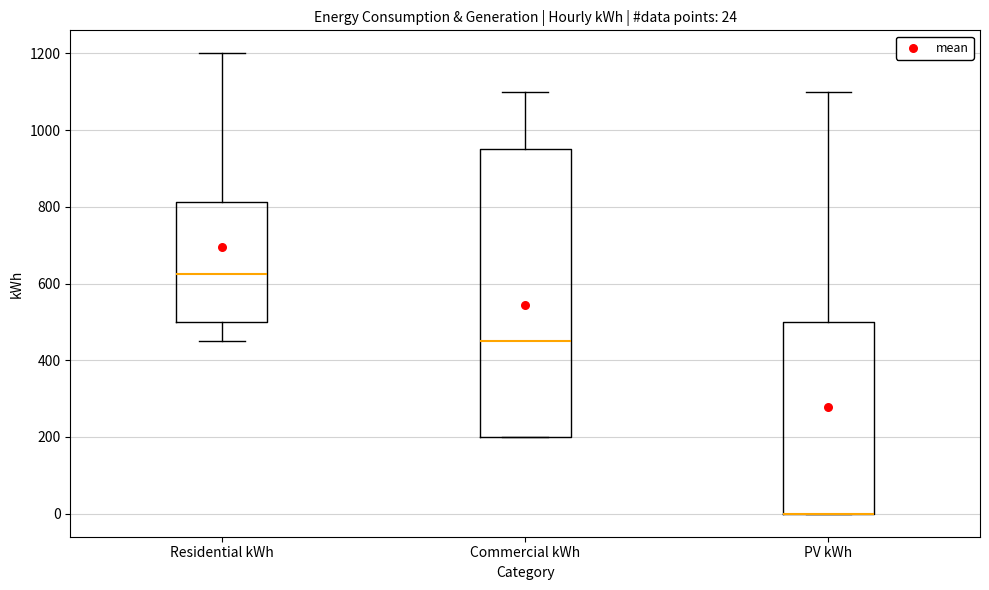

Comparing the boxes themselves (not the whiskers), which one is the tallest?

Commercial kWh